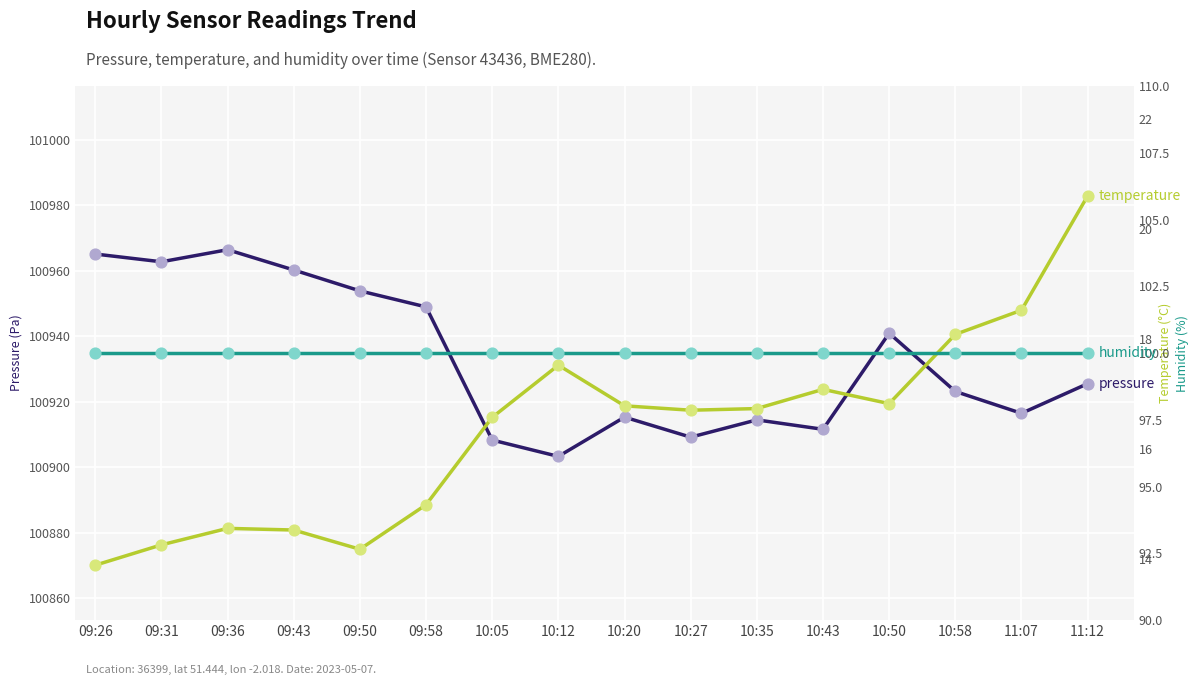

Which series has the widest spread of Y values?

pressure